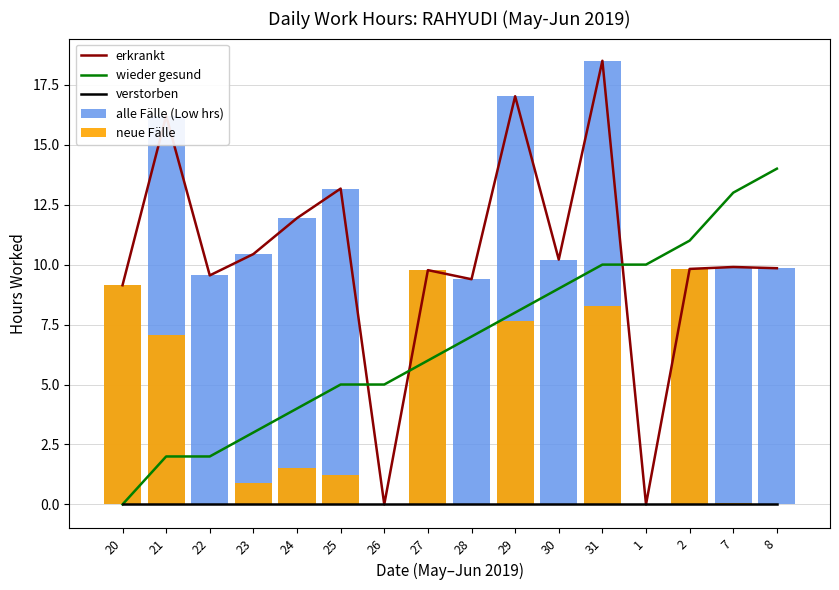

Reading left to right, transcribe all the data shown in this chart.

erkrankt: 9.1	16.2	9.6	10.4	11.9	13.2	0.0	9.8	9.4	17.0	10.2	18.5	0.0	9.8	9.9	9.8
wieder gesund: 0.0	2.0	2.0	3.0	4.0	5.0	5.0	6.0	7.0	8.0	9.0	10.0	10.0	11.0	13.0	14.0
verstorben: 0.0	0.0	0.0	0.0	0.0	0.0	0.0	0.0	0.0	0.0	0.0	0.0	0.0	0.0	0.0	0.0
alle Fälle (Low hrs): 9.1	16.2	9.6	10.4	11.9	13.2	0.0	9.8	9.4	17.0	10.2	18.5	0.0	9.8	9.9	9.8
neue Fälle: 9.1	7.1	0.0	0.9	1.5	1.2	0.0	9.8	0.0	7.6	0.0	8.3	0.0	9.8	0.1	0.0